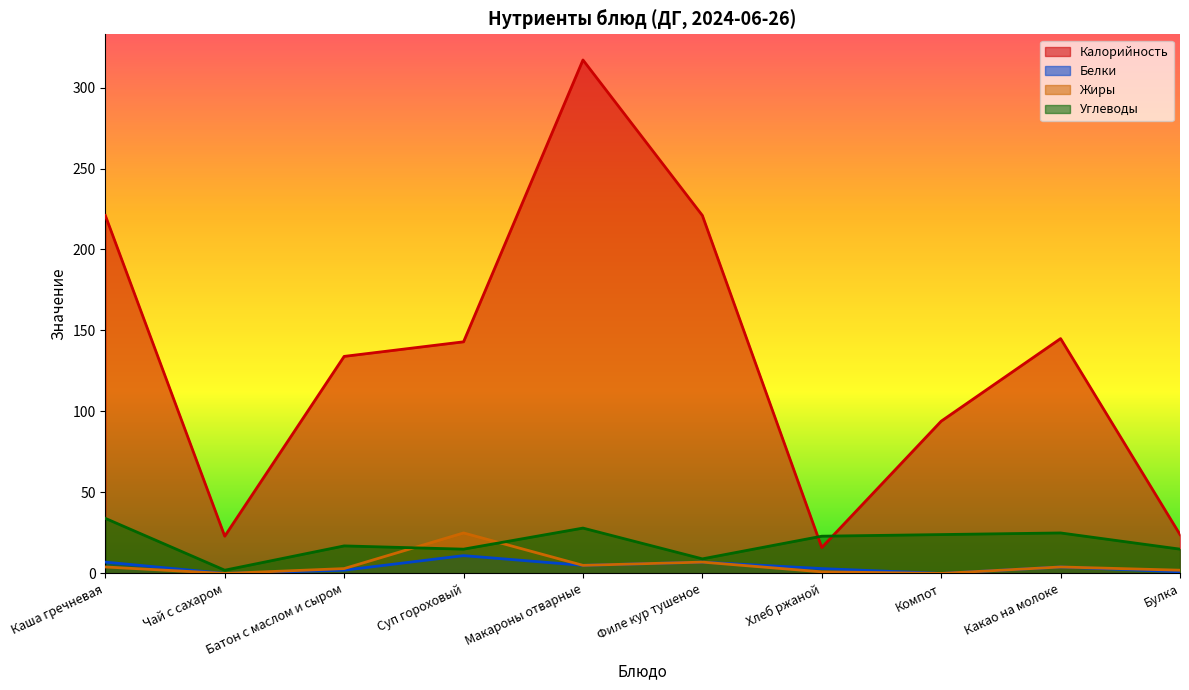

What is the total value across all series at Суп гороховый?

194